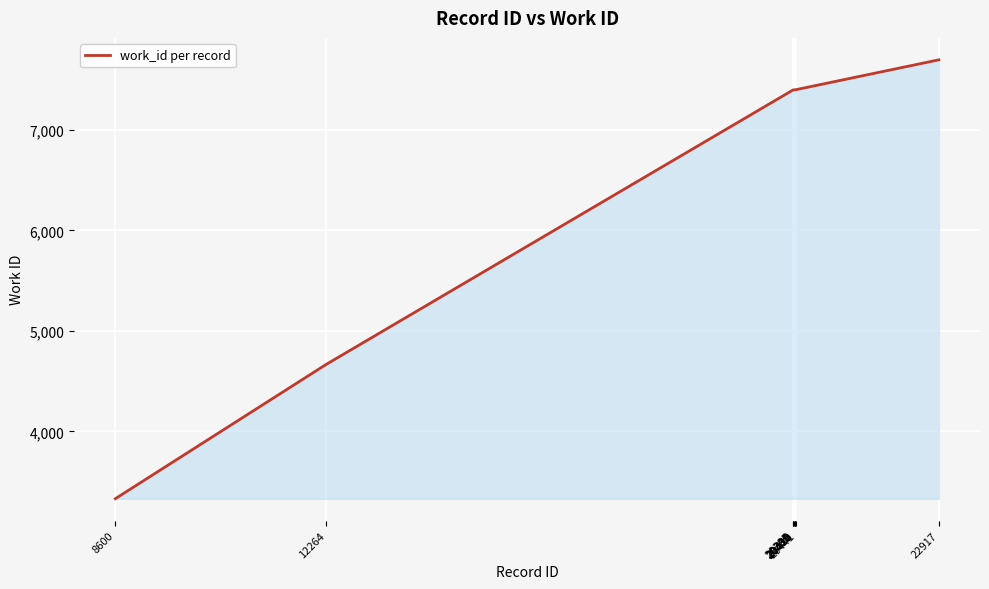

What is the maximum value shown in the chart?

7698